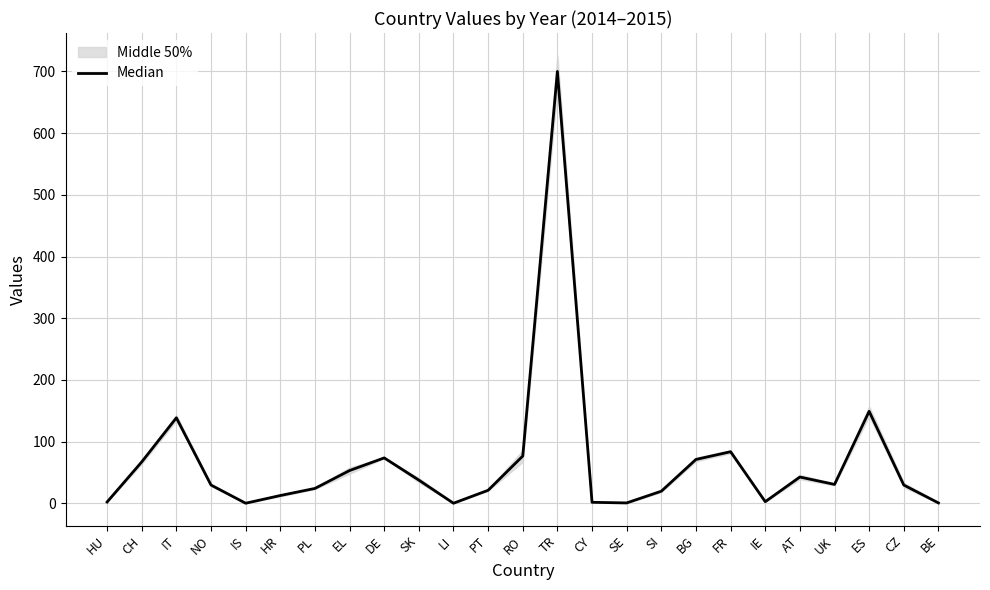

Which label corresponds to the largest value in the chart?

TR